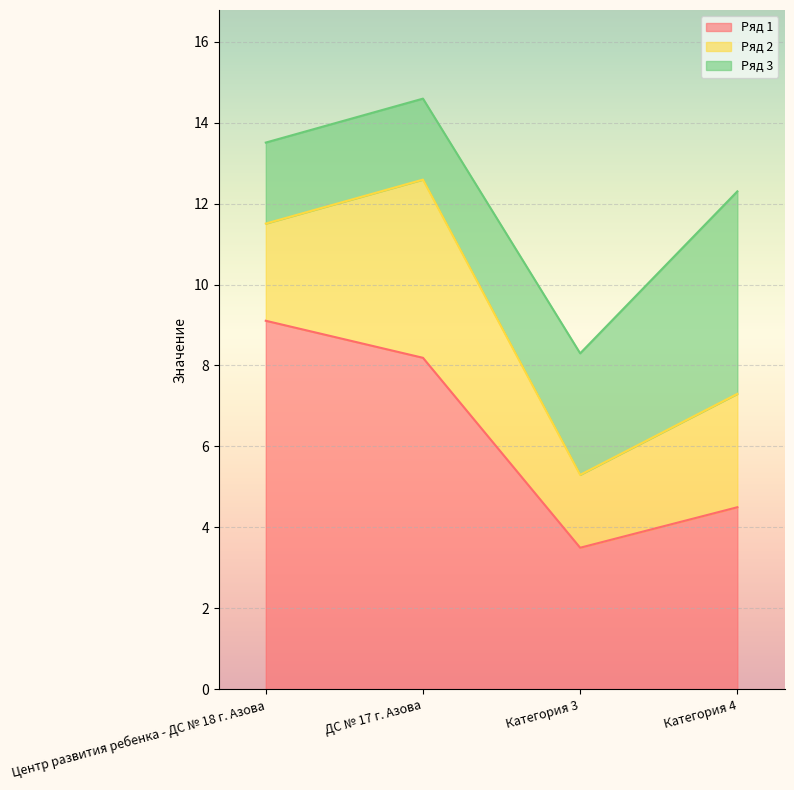

What value does the Ряд 3 series have at Центр развития ребенка - ДС № 18 г. Азова?

2.0